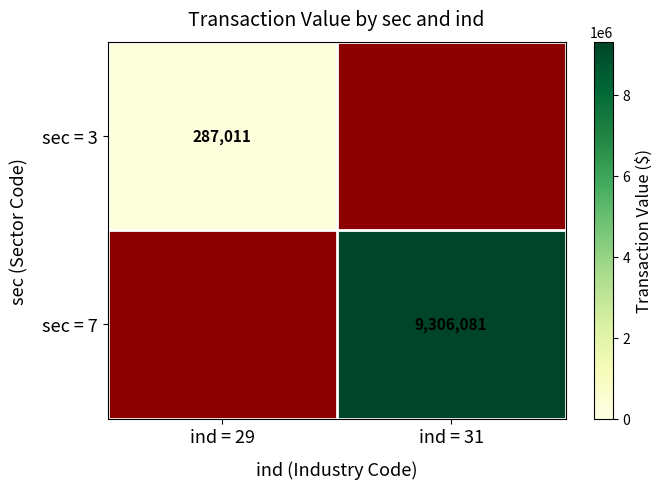

True or false: sec = 3 has a value of 0 at ind = 31.

True